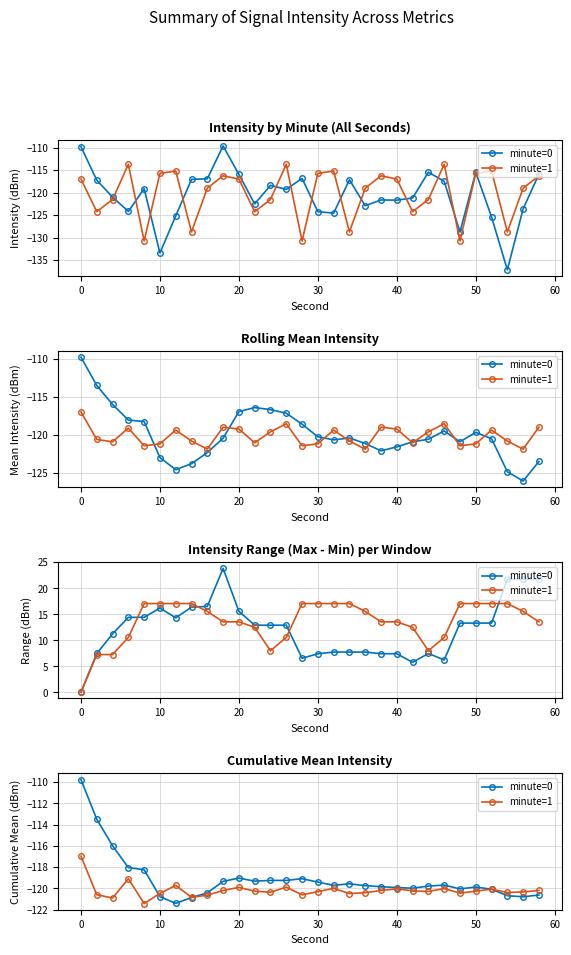

At how many categories does at least one series exceed -110?

1